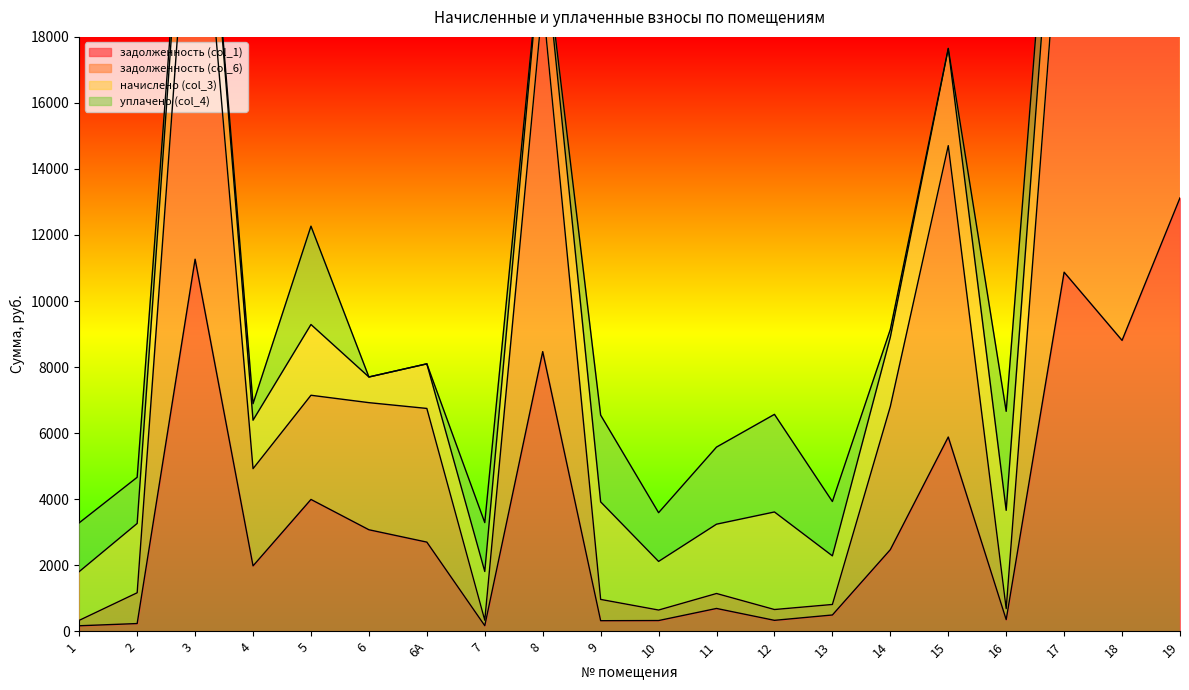

Does the chart have visible grid lines?

No